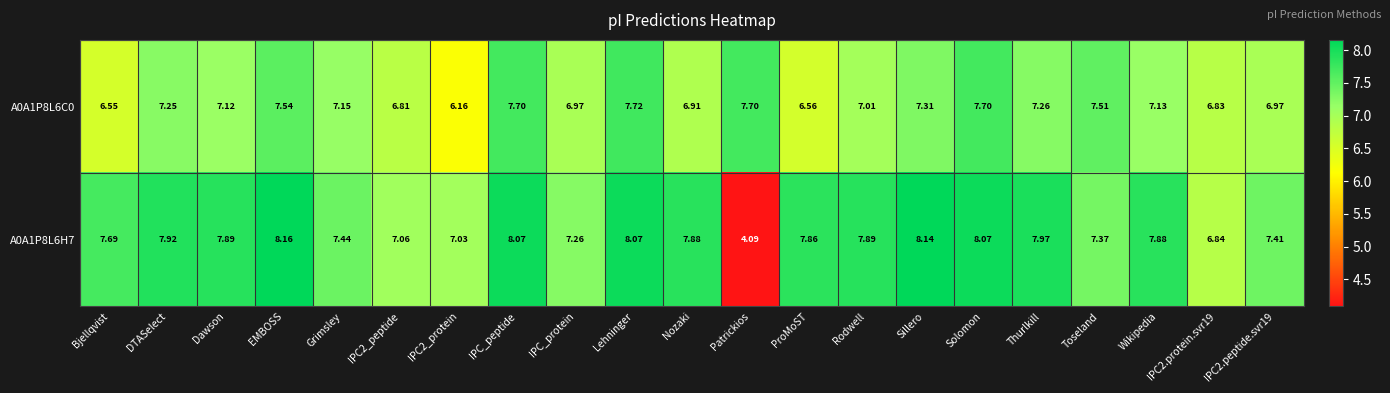

At which category is the sum across all series the highest?

Lehninger